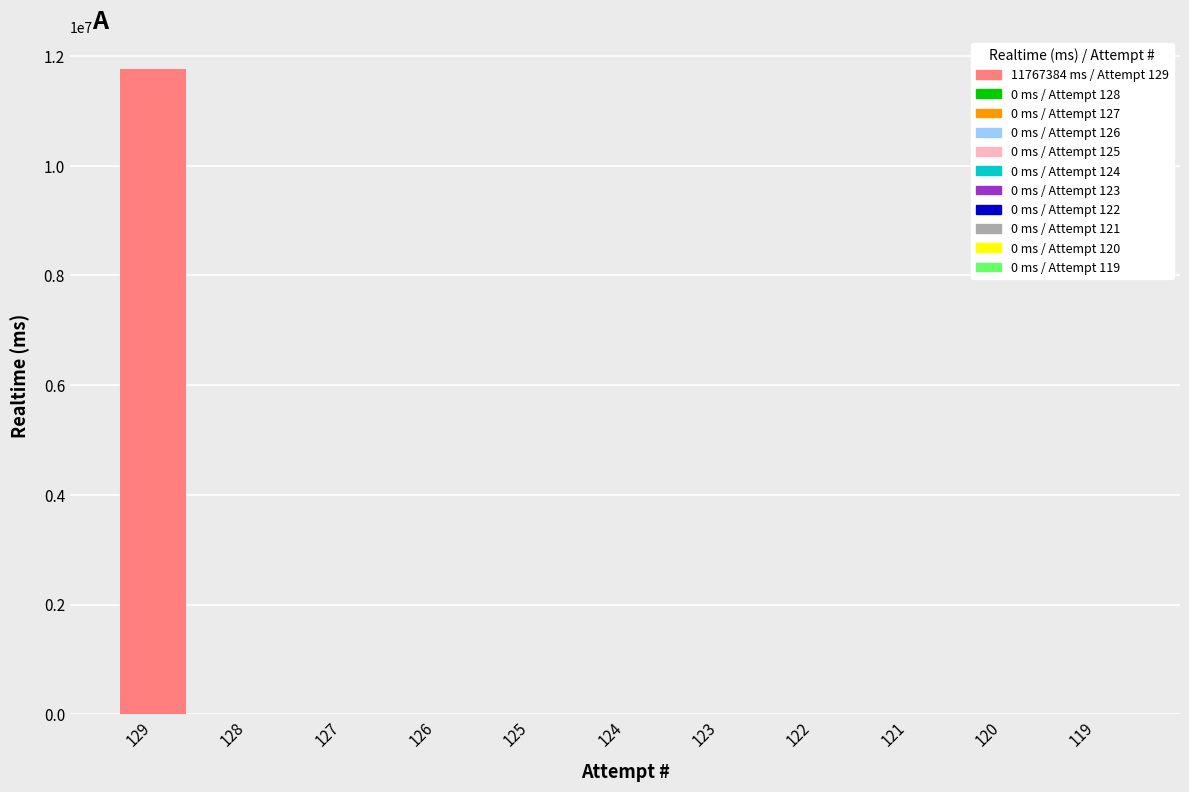

Between 128 and 129, which is larger?

129